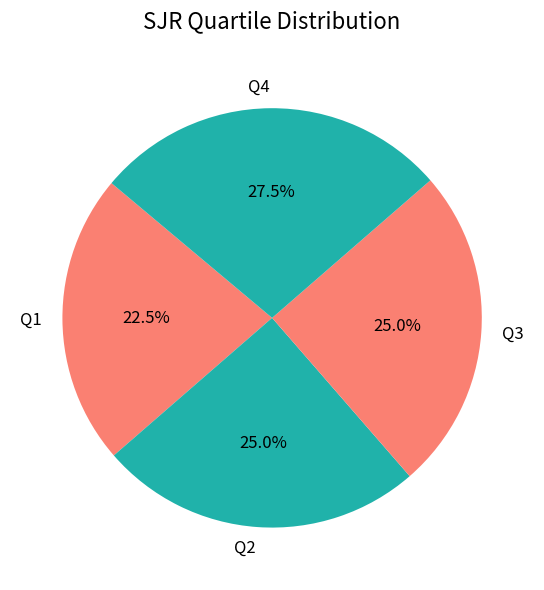

What percentage is NOT represented by Q4?

72.5%